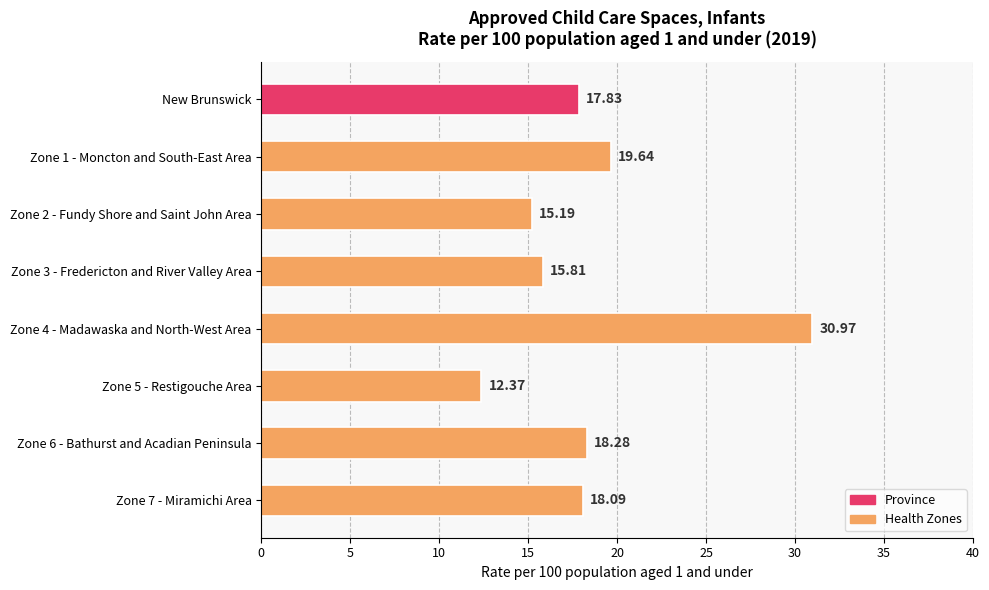

The value at Zone 5 - Restigouche Area is 18.8. True or false?

False